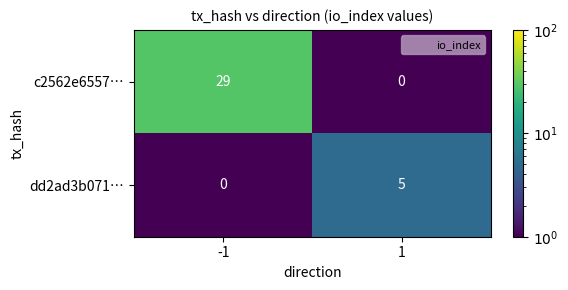

What is the sum of the c2562e6557… values at 1 and -1?

29